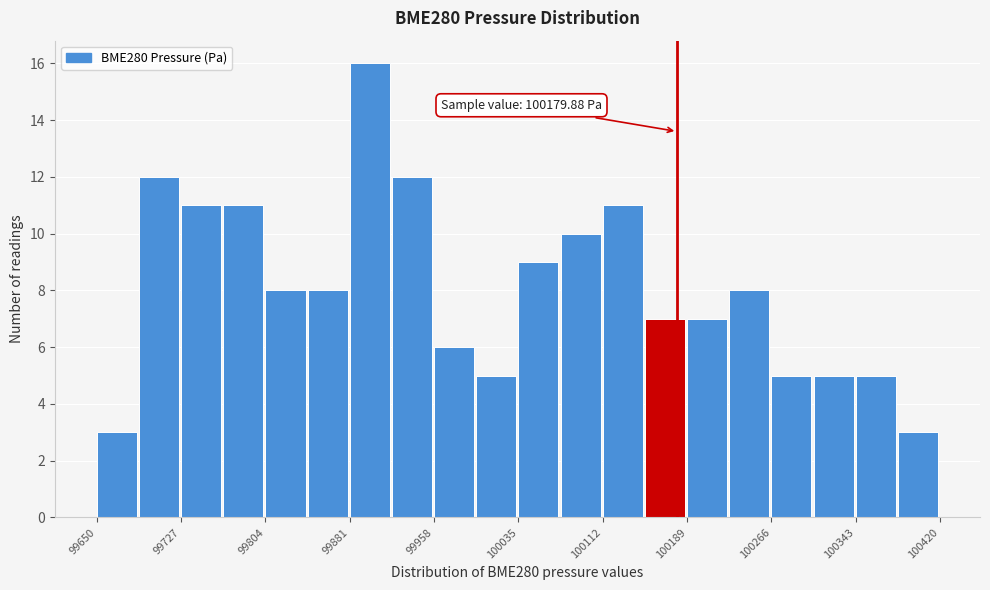

Read against the x-axis, roughly where is the centre of the tallest bar?

99900